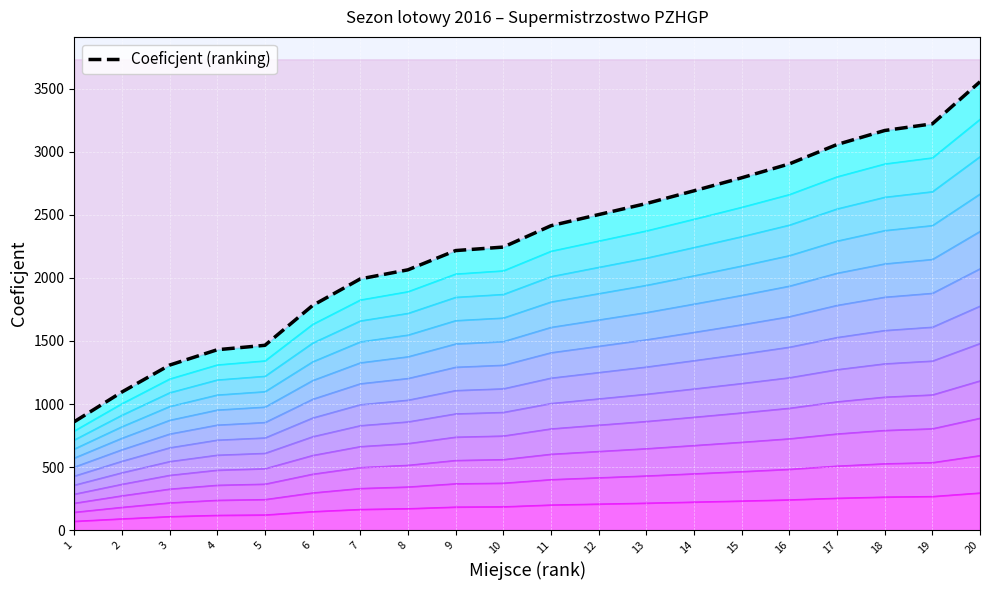

How many values exceed 2412?

10